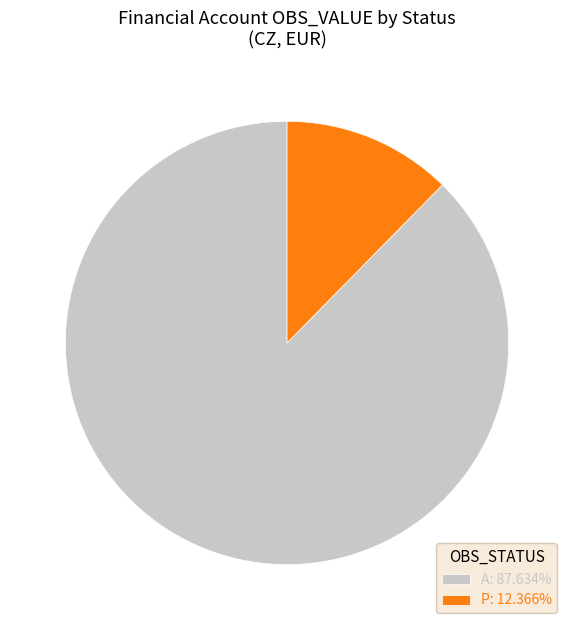

Is the sum of A: 87.634% and P: 12.366% greater than half?

Yes